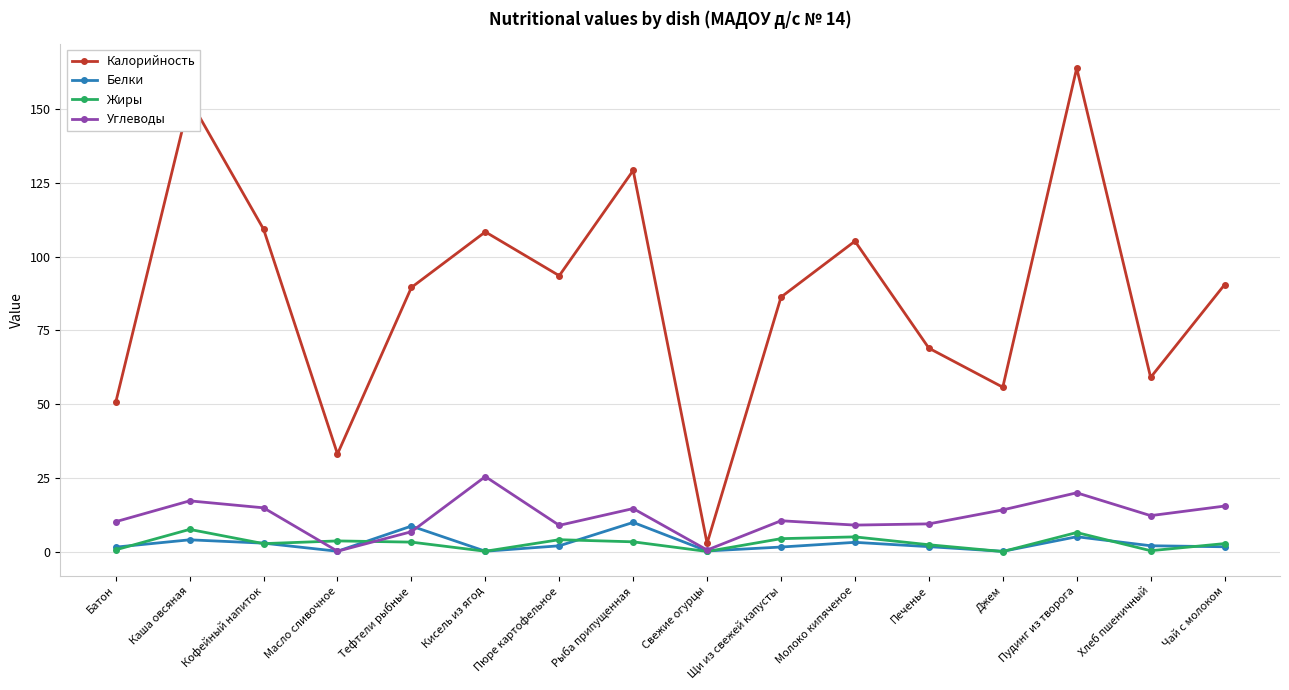

Which category has the highest value in the Калорийность series?

Пудинг из творога